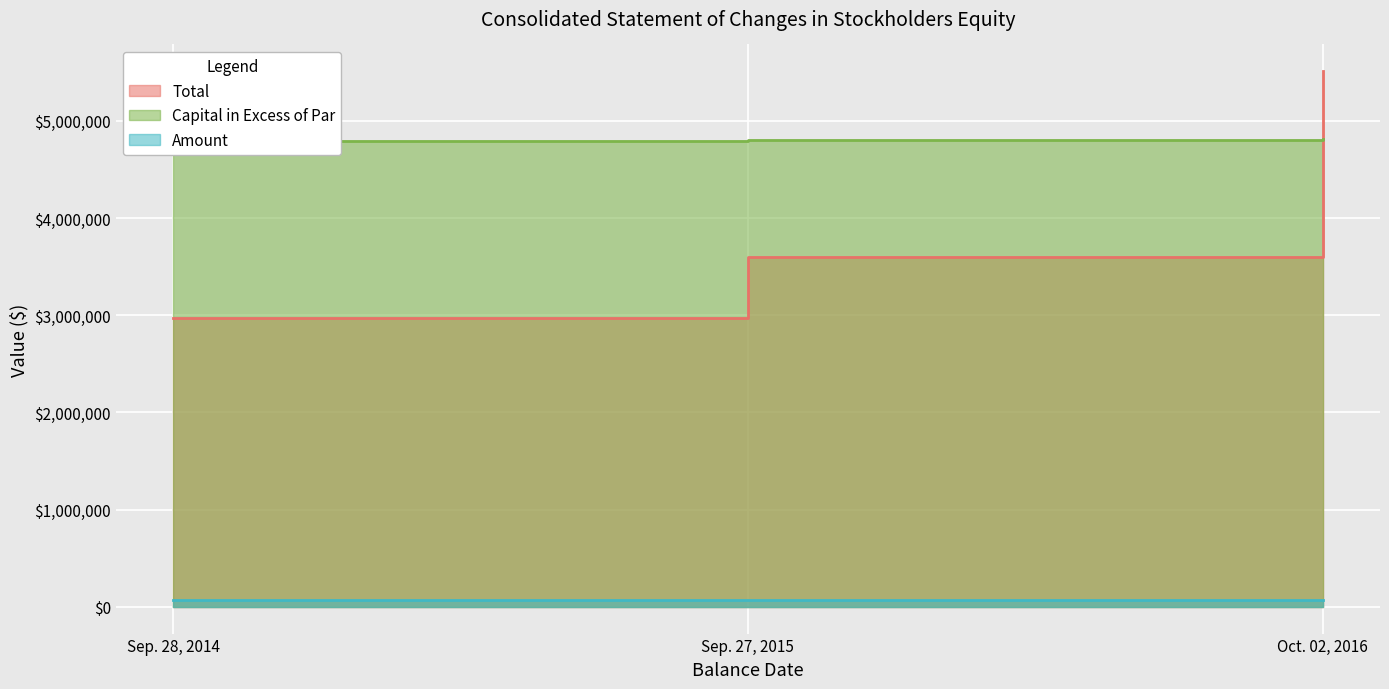

Rank the categories by Amount value from highest to lowest.

Oct. 02, 2016, Sep. 27, 2015, Sep. 28, 2014